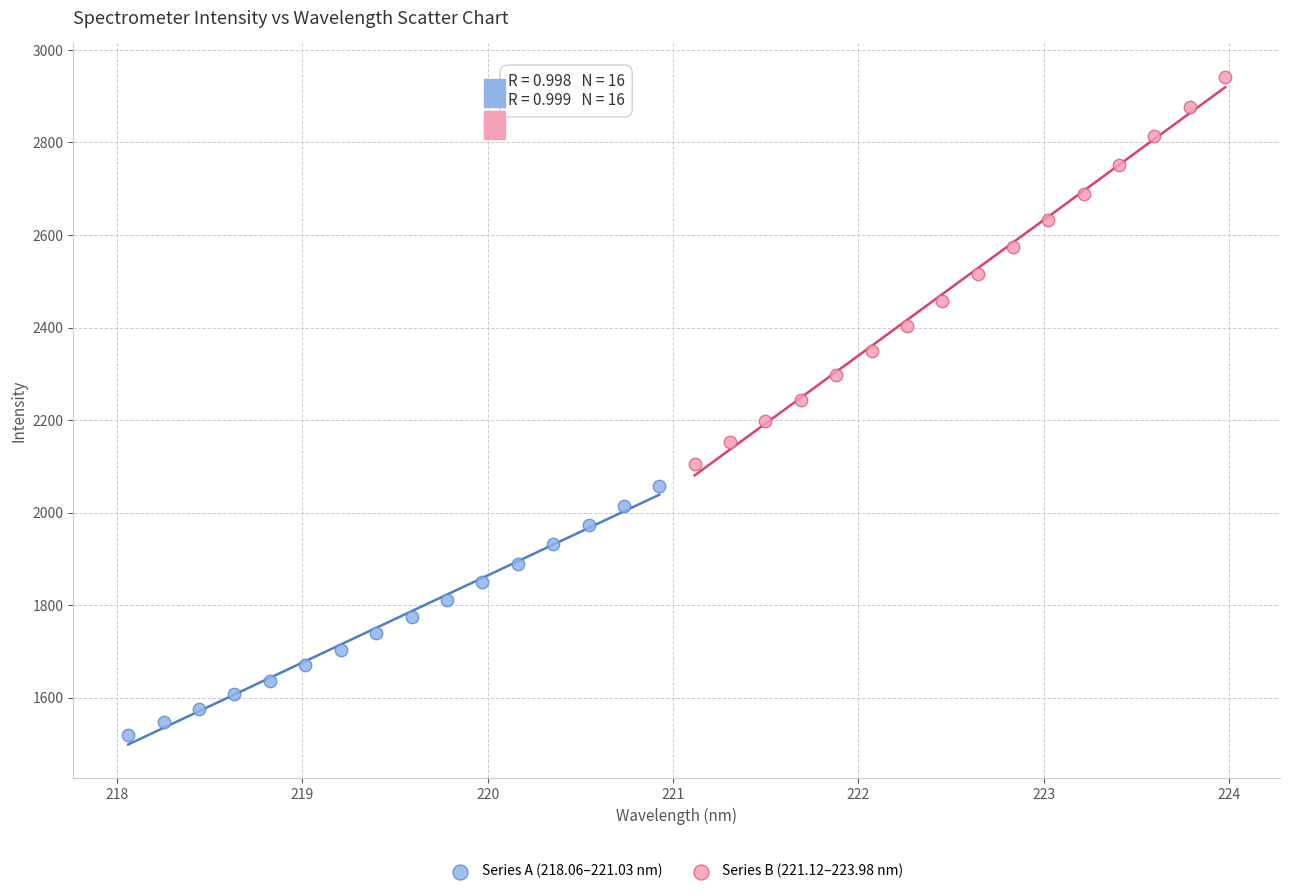

What are all the series names shown in the legend?

Series A (218.06–221.03 nm), Series B (221.12–223.98 nm)